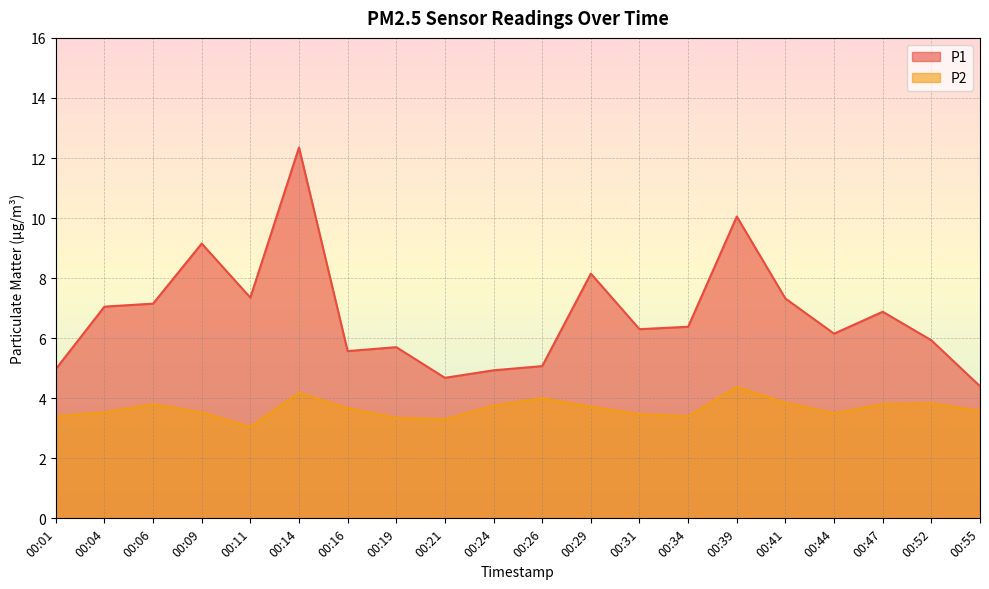

Where is the first local minimum for P1?

00:11